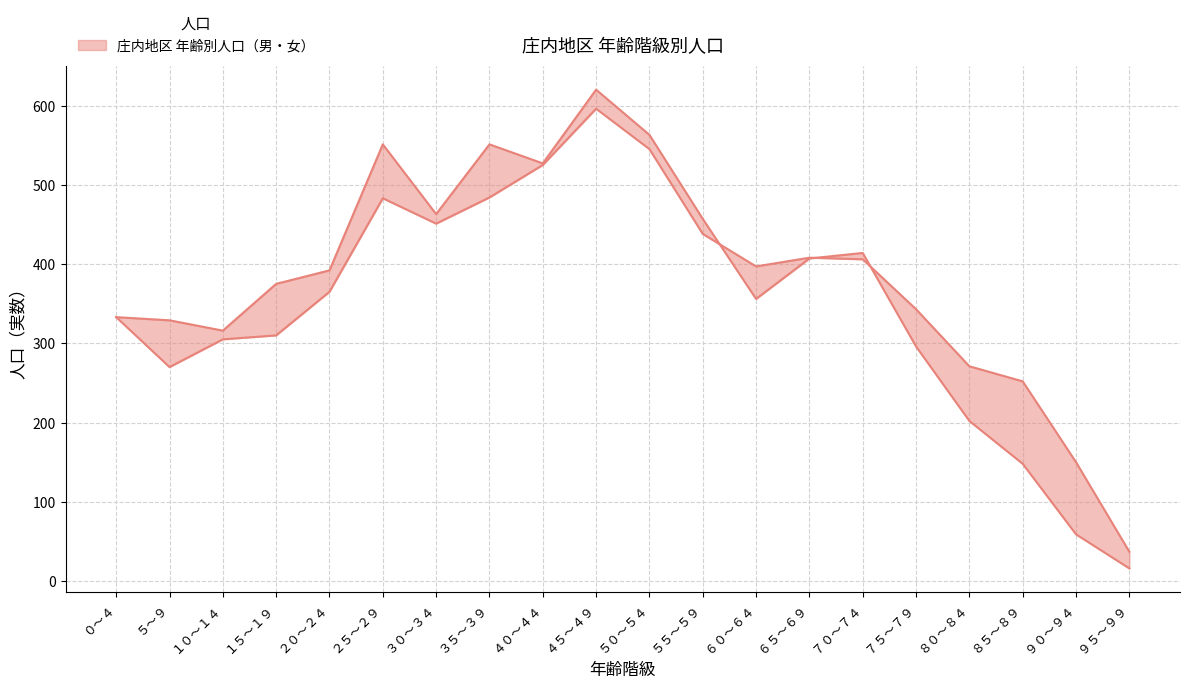

How many intersections are there between 女 and 男?

3